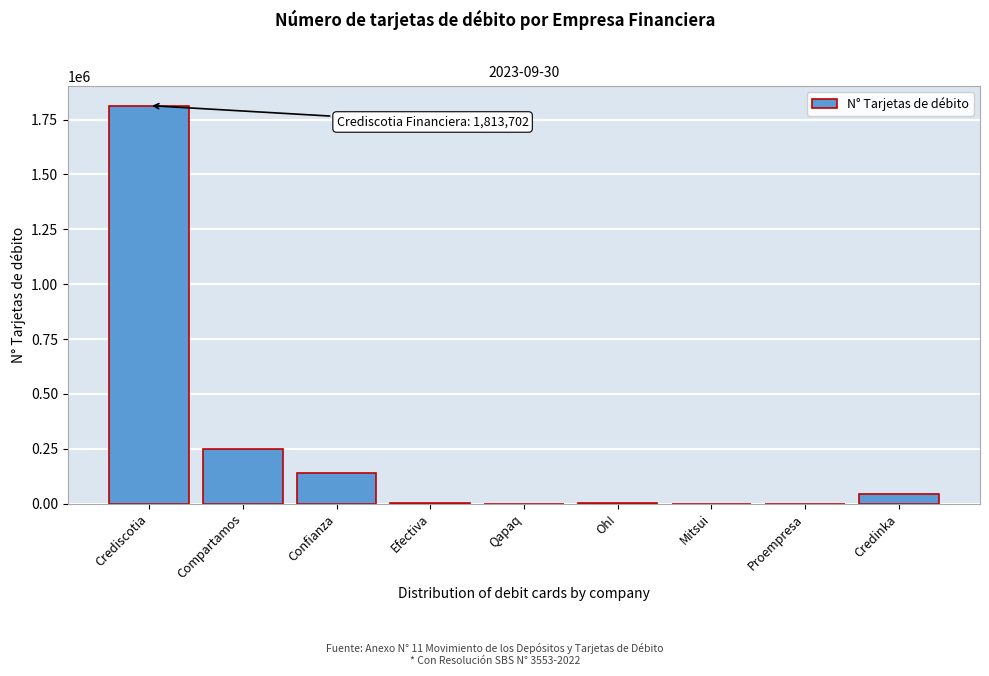

At which label is the value closest to 906851?

Compartamos